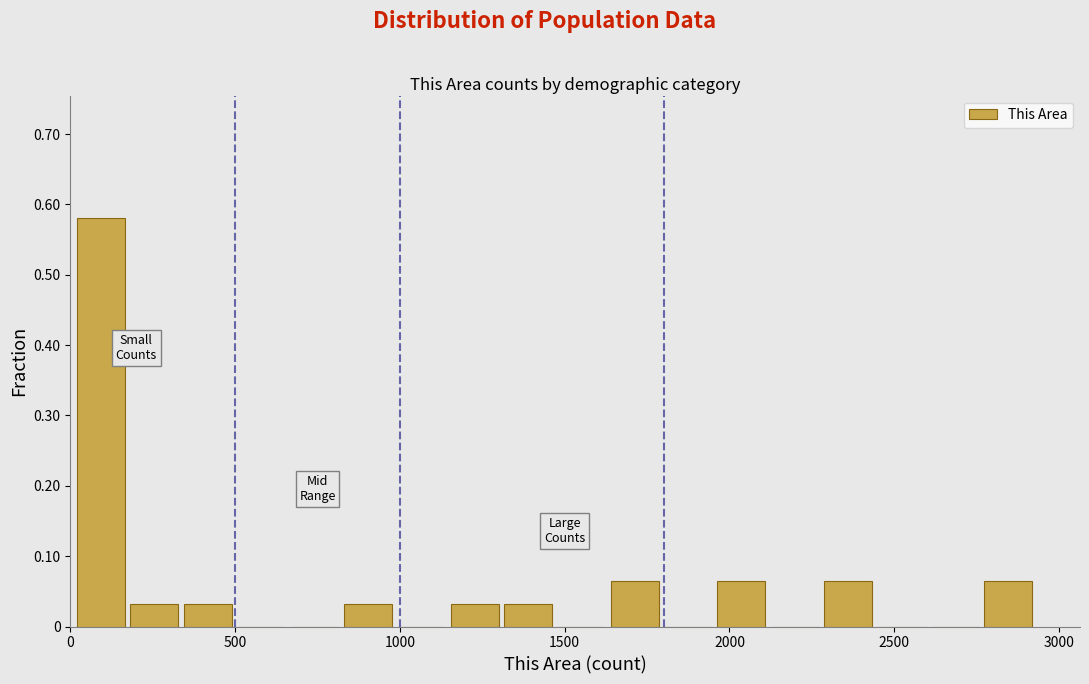

Around what value on the x-axis is the tallest bar? Give the approximate position of its centre, as read against the axis.

100